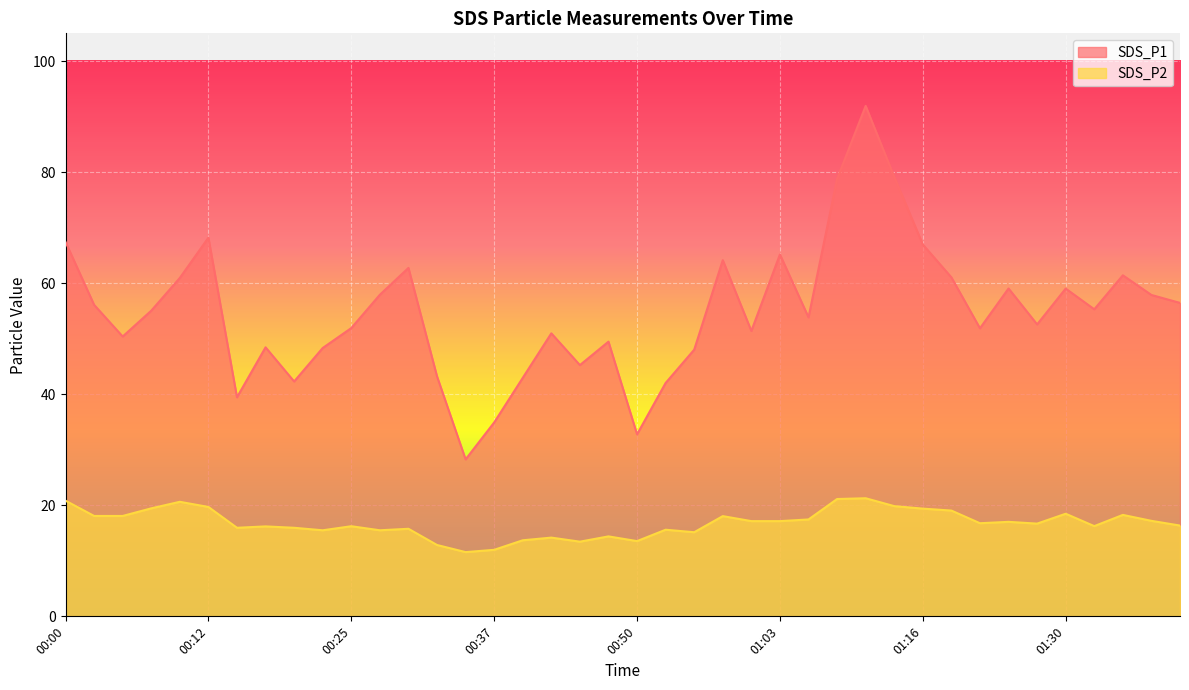

How many data points in SDS_P1 are less than 55?

20